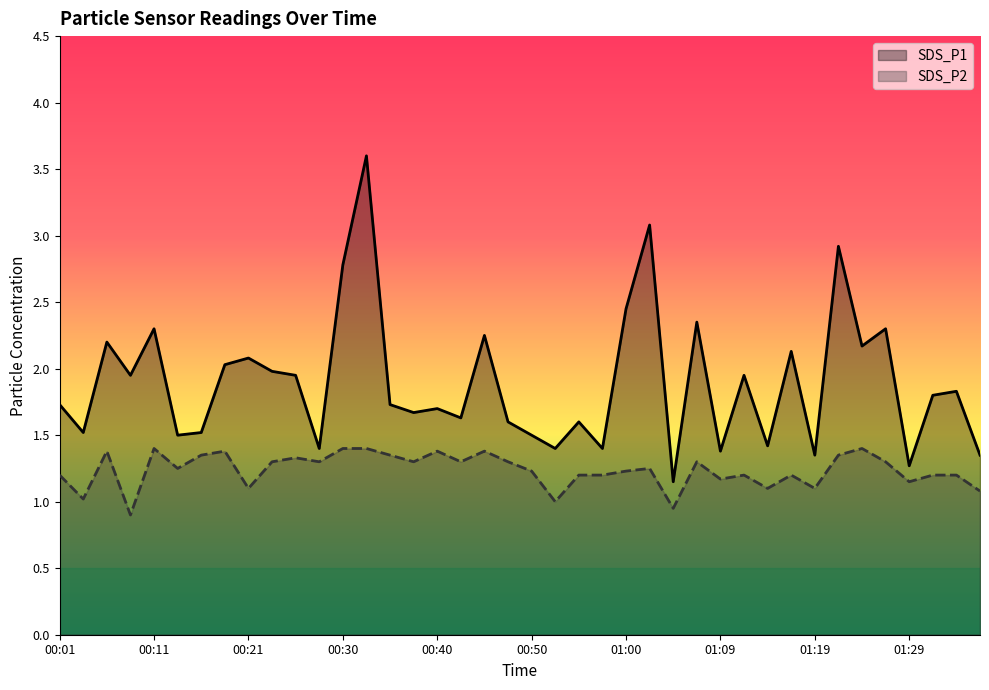

What position from the left is 00:55?

23